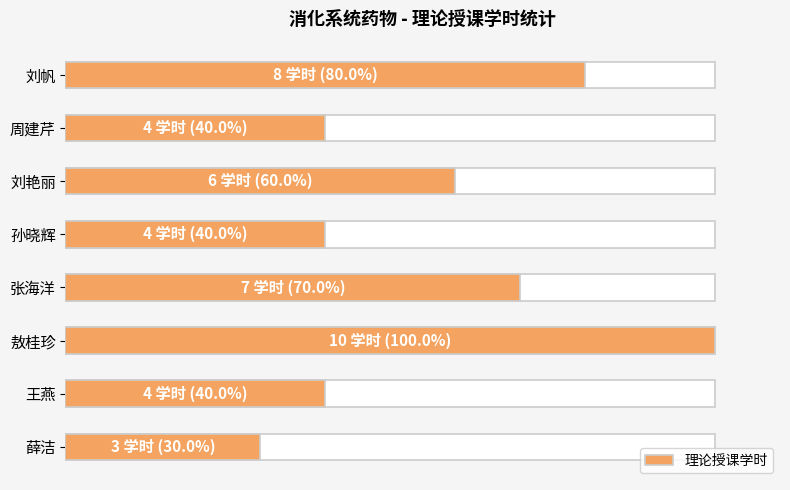

What is the maximum value shown in the chart?

100